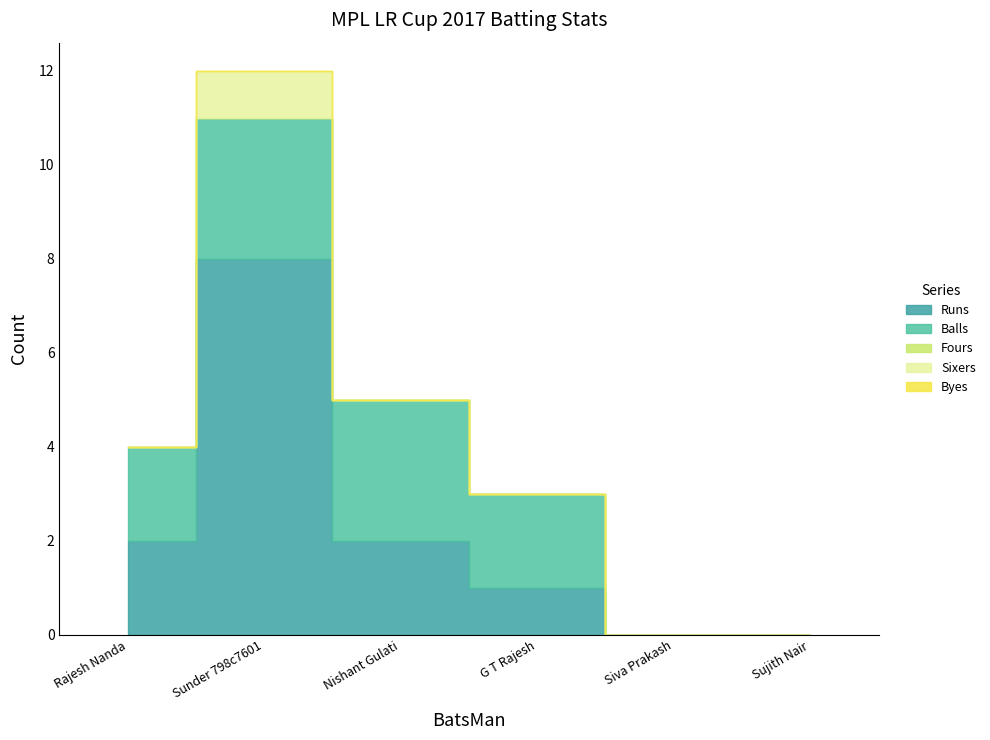

At how many categories does at least one series exceed 4?

1